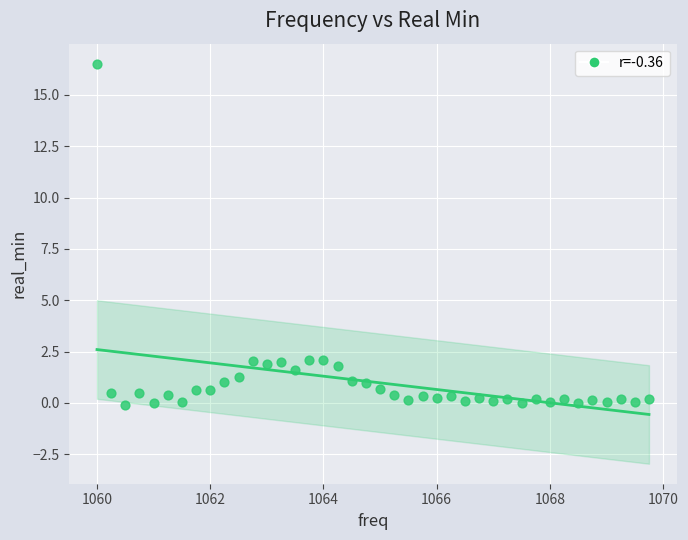

What is the range of Y values (max minus min)?

16.6